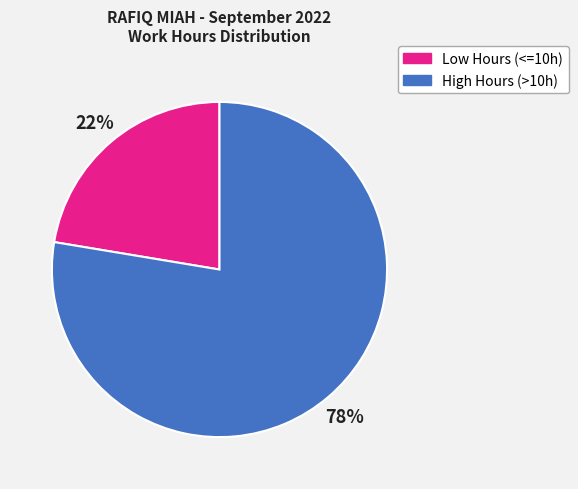

To the nearest percent, what is the average slice percentage?

50%